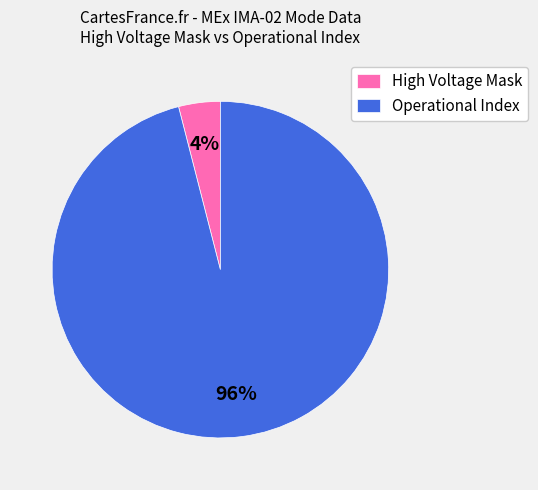

To the nearest percent, what is the difference between the largest and smallest slice percentages?

92%